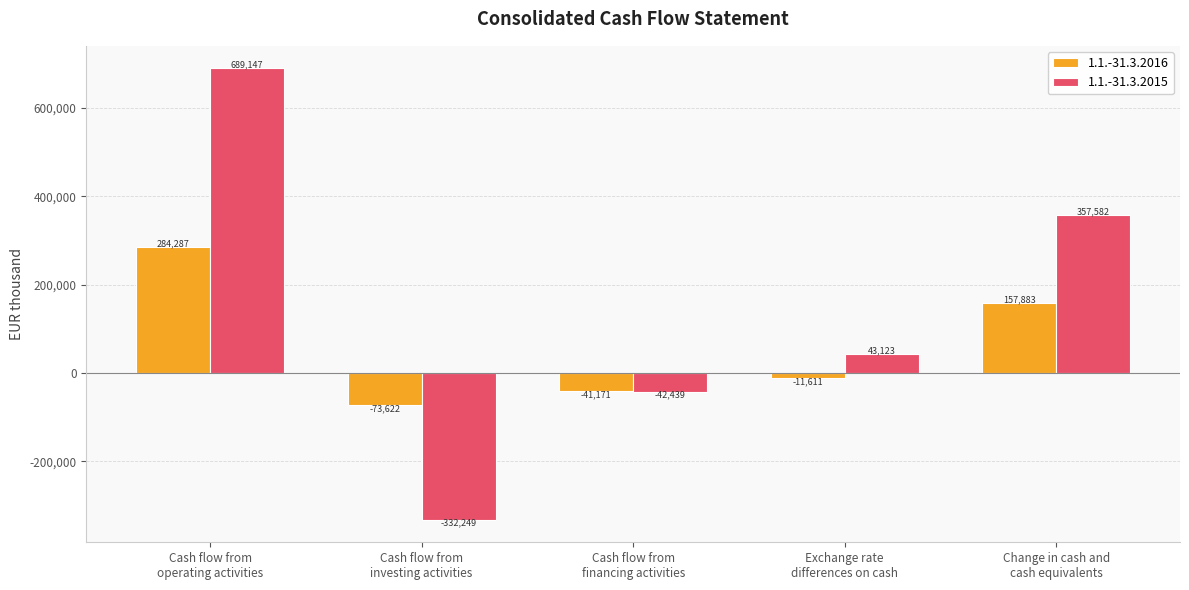

What is the highest value of the 1.1.-31.3.2015 series?

689147